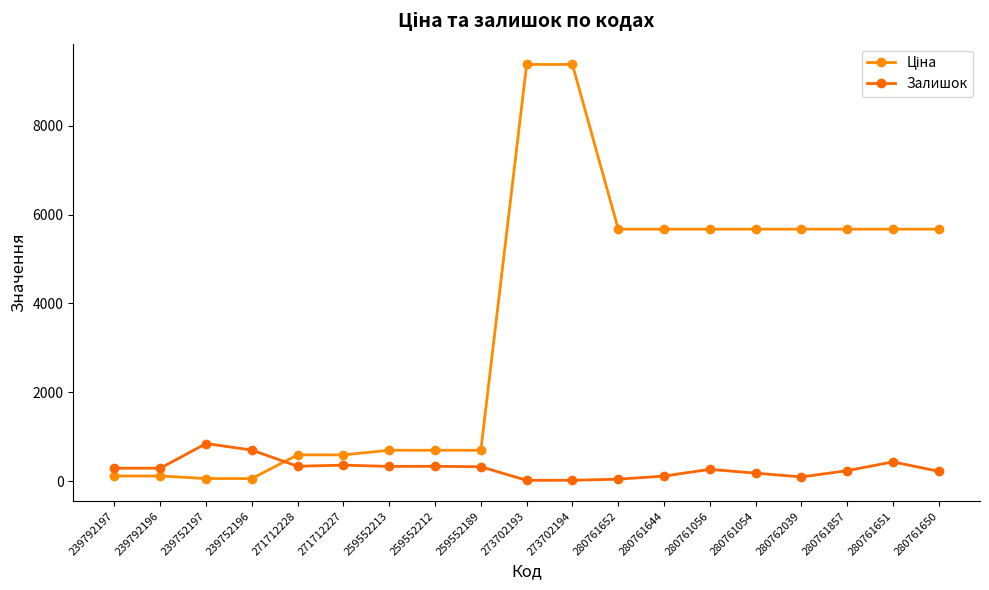

How many series are shown in this chart?

2